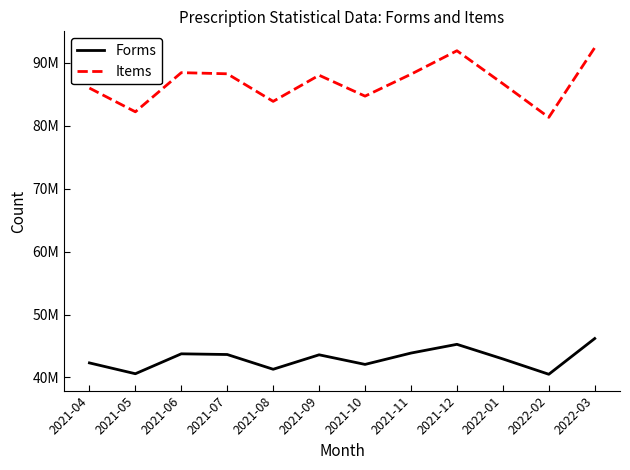

What value does the Forms series have at 2021-04, to the nearest 50?

42318200